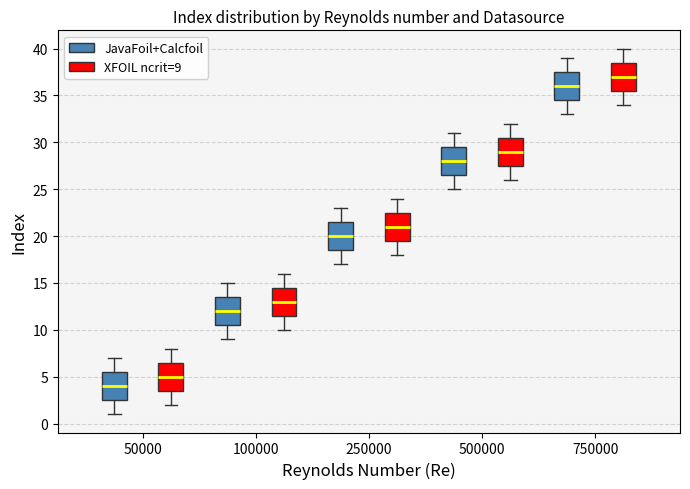

Reading left to right, read every box against the y-axis: the position of its median line, the range the box covers, and the ends of its whiskers. The values are not printed on the chart, so give them approximately, as read against the axis.

50000 (JavaFoil+Calcfoil): median 4.0, box 2.5 to 5.5, whiskers 1.0 to 7.0
50000 (XFOIL ncrit=9): median 5.0, box 3.5 to 6.5, whiskers 2.0 to 8.0
100000 (JavaFoil+Calcfoil): median 12.0, box 10.5 to 13.5, whiskers 9.0 to 15.0
100000 (XFOIL ncrit=9): median 13.0, box 11.5 to 14.5, whiskers 10.0 to 16.0
250000 (JavaFoil+Calcfoil): median 20.0, box 18.5 to 21.5, whiskers 17.0 to 23.0
250000 (XFOIL ncrit=9): median 21.0, box 19.5 to 22.5, whiskers 18.0 to 24.0
500000 (JavaFoil+Calcfoil): median 28.0, box 26.5 to 29.5, whiskers 25.0 to 31.0
500000 (XFOIL ncrit=9): median 29.0, box 27.5 to 30.5, whiskers 26.0 to 32.0
750000 (JavaFoil+Calcfoil): median 36.0, box 34.5 to 37.5, whiskers 33.0 to 39.0
750000 (XFOIL ncrit=9): median 37.0, box 35.5 to 38.5, whiskers 34.0 to 40.0